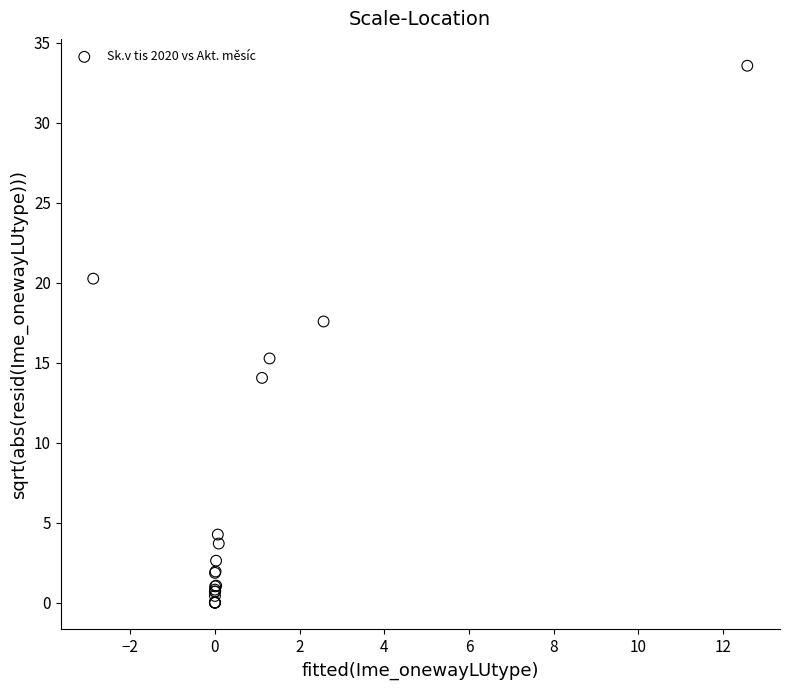

What Y value in the scatter plot is closest to 16?

15.3